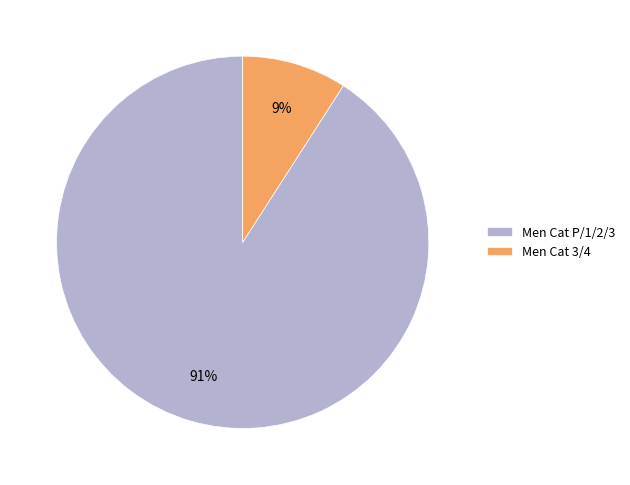

How many segments does this pie chart have?

2